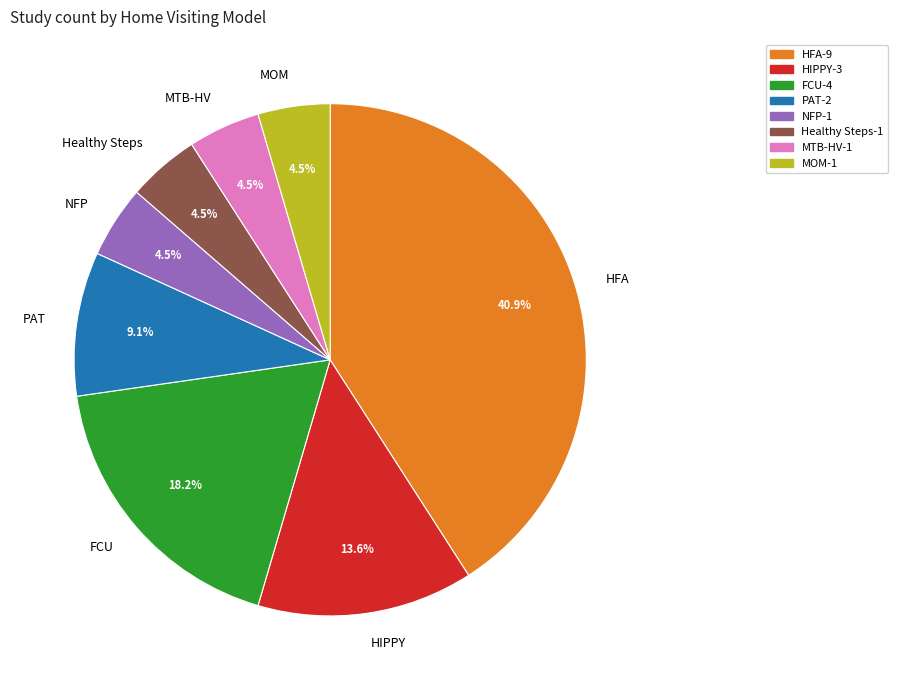

Is FCU the majority of the pie?

No